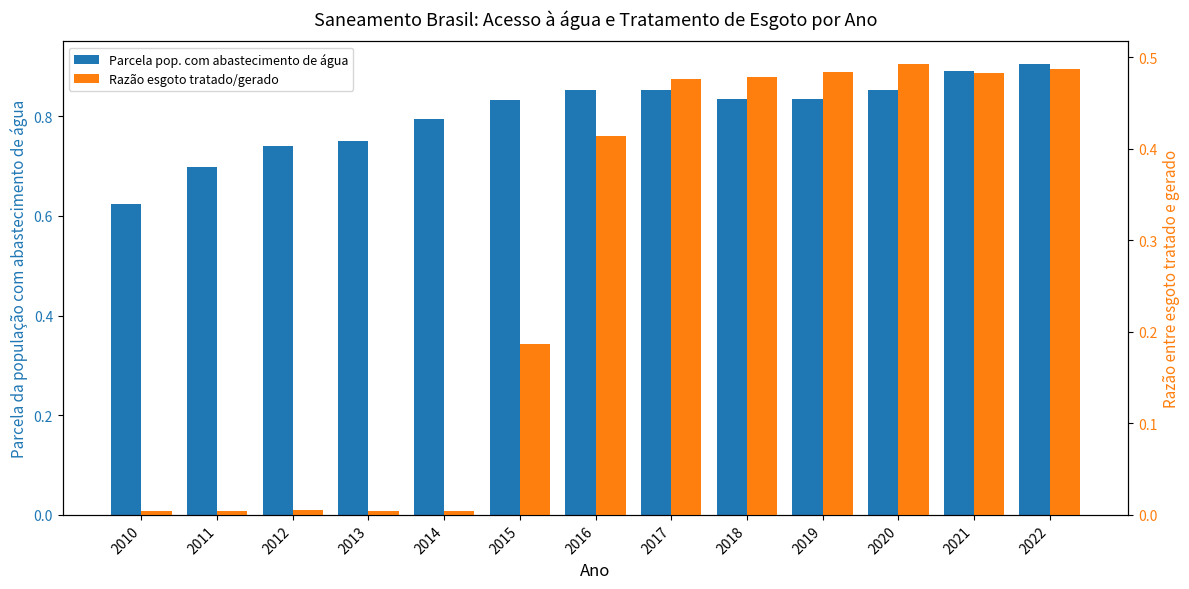

Where is Parcela pop. com abastecimento de água nearest to the value 0?

2010